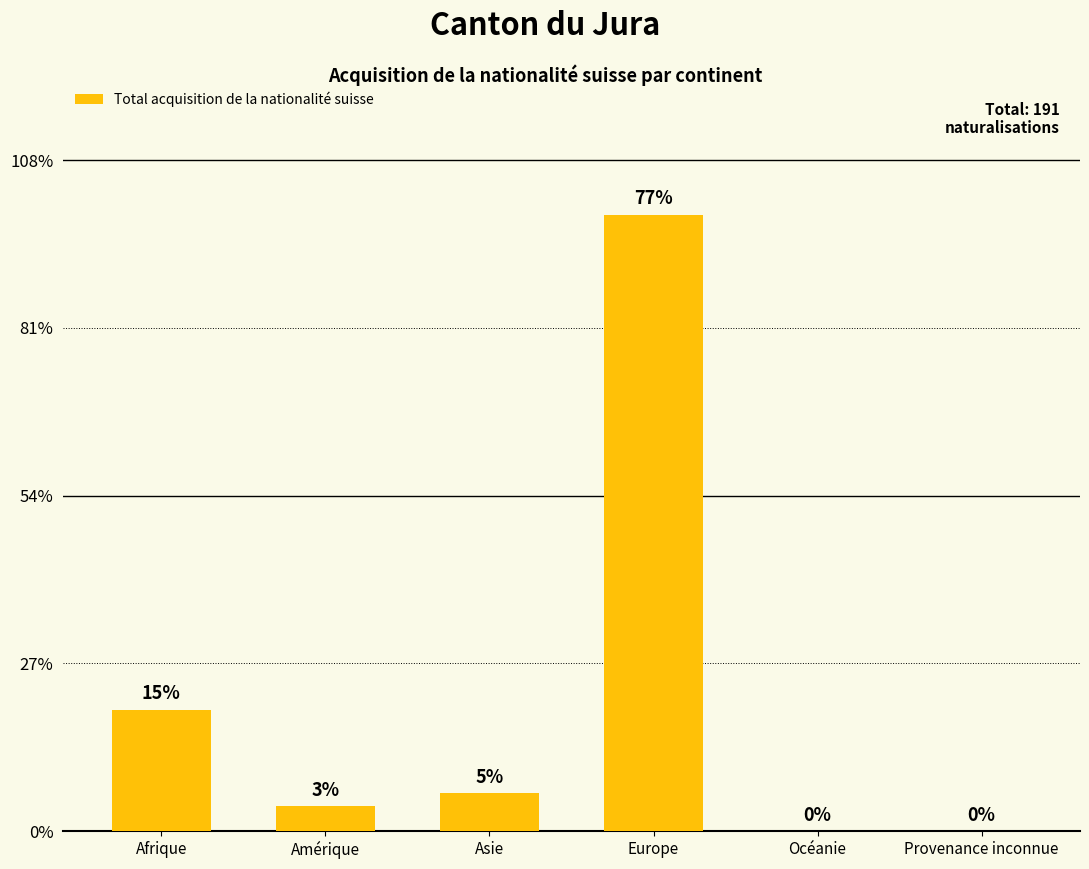

What is the change in value from Afrique to Europe?

+118